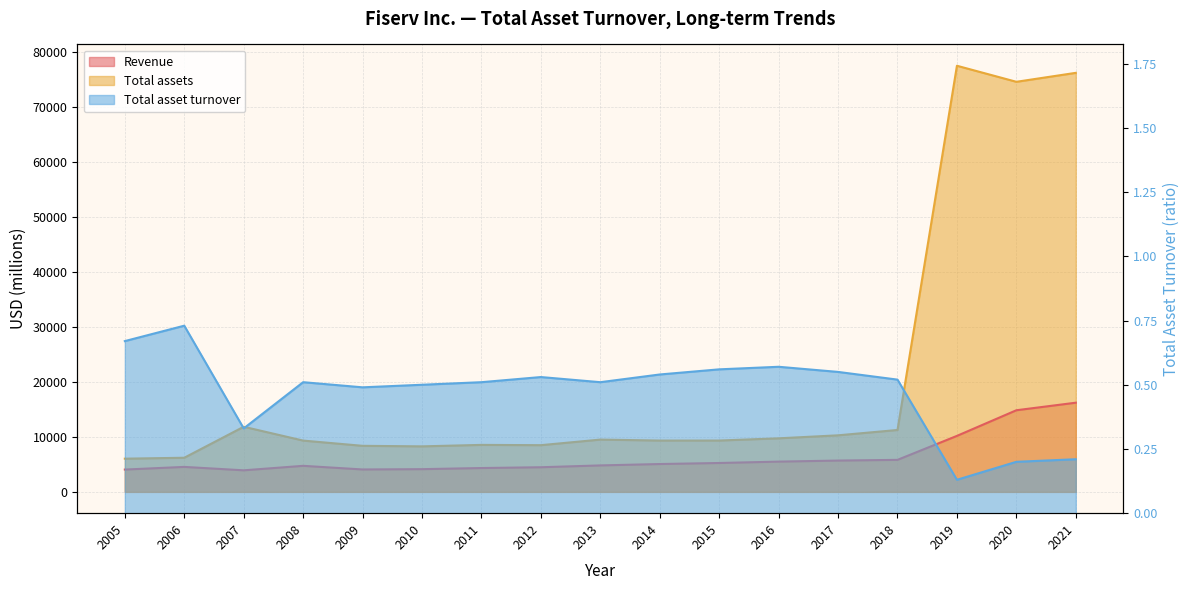

Is it true that Revenue equals 5823.0 at 2018?

True